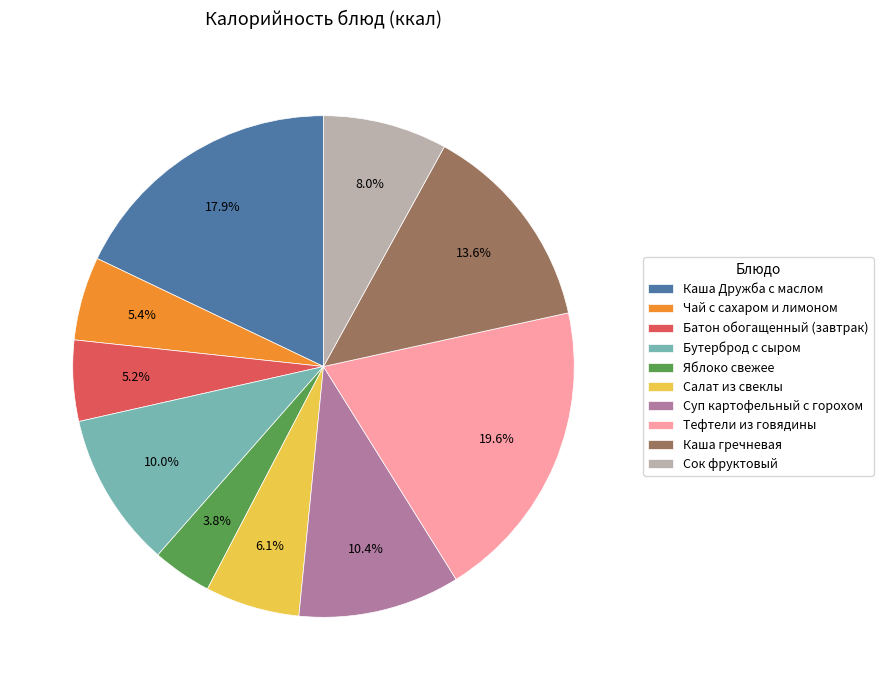

How many slices are in this pie chart?

10